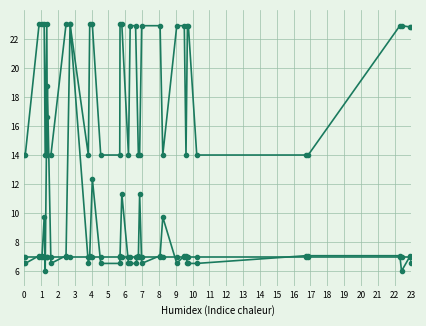

What is the maximum value shown in the chart?

23.0